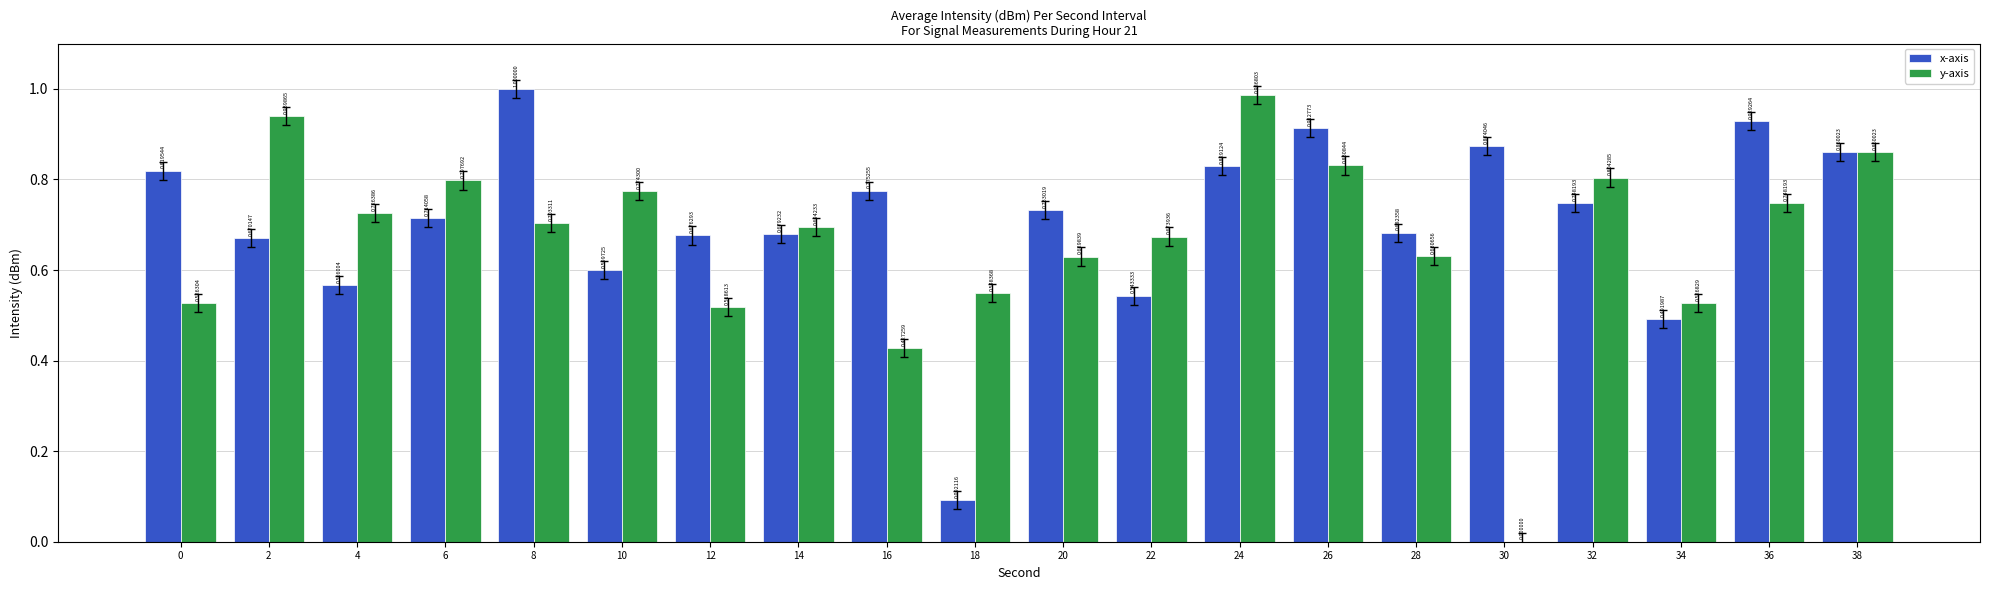

What is the sum of the y-axis values at 2 and 36?

1.7